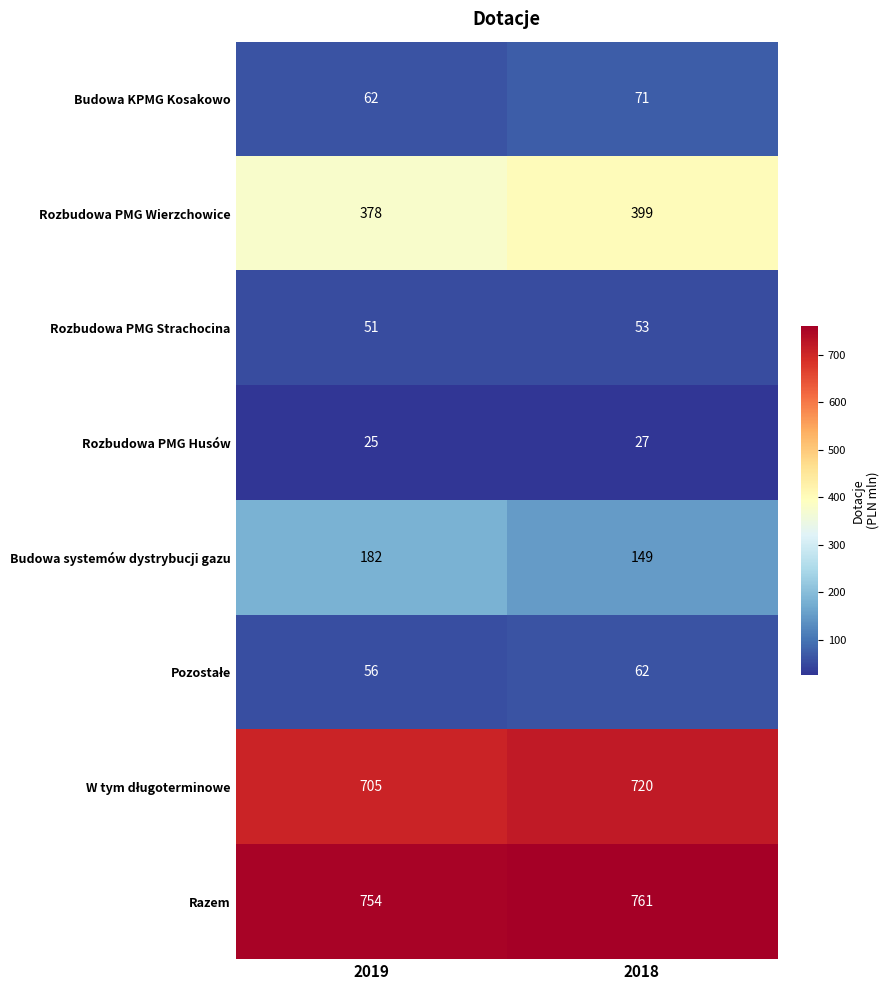

Is the value of Razem at 2019 greater than the value of Budowa systemów dystrybucji gazu at 2019?

Yes